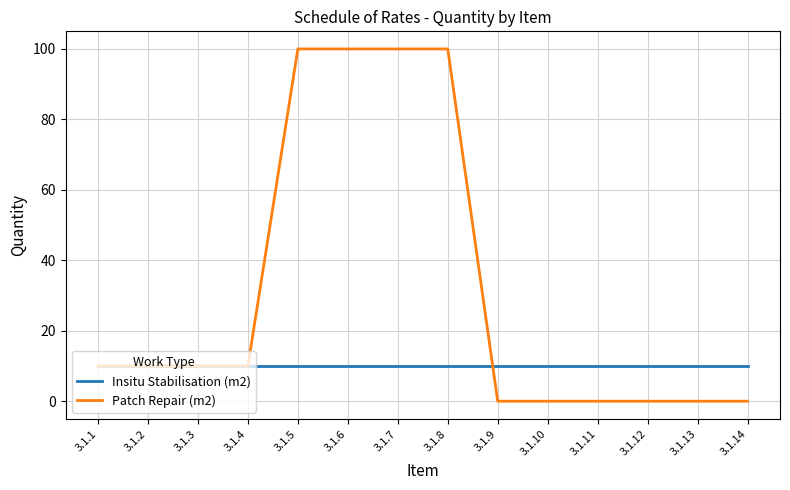

Is it true that Patch Repair (m2) equals 44 at 3.1.5?

False